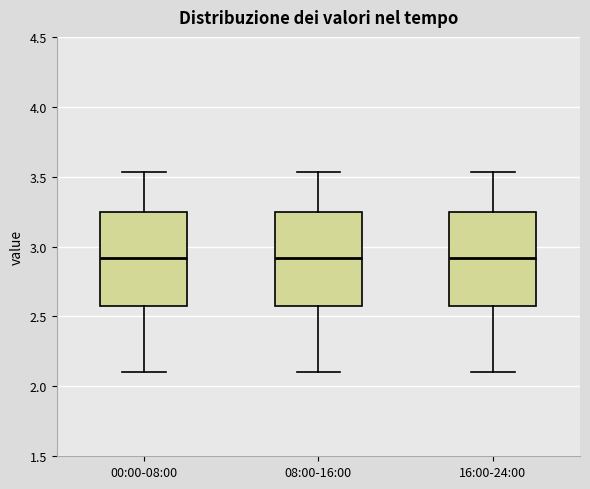

Where does the upper whisker of the box for 00:00-08:00 end on the y-axis? The values are not printed on the chart, so give them approximately, as read against the axis.

3.55